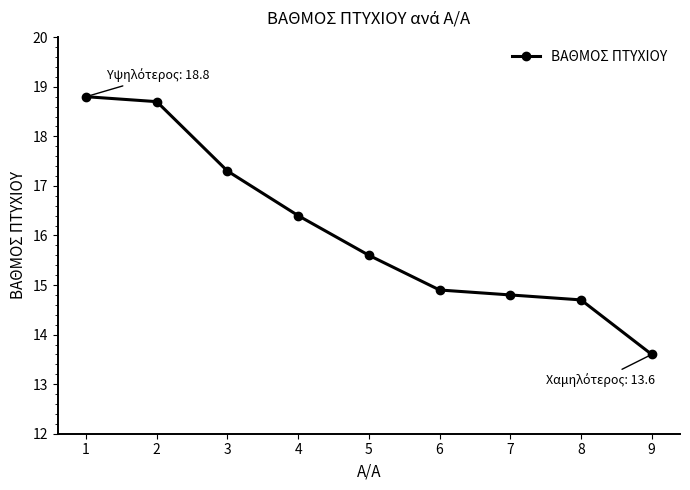

The value at 8 is 14.7. True or false?

True